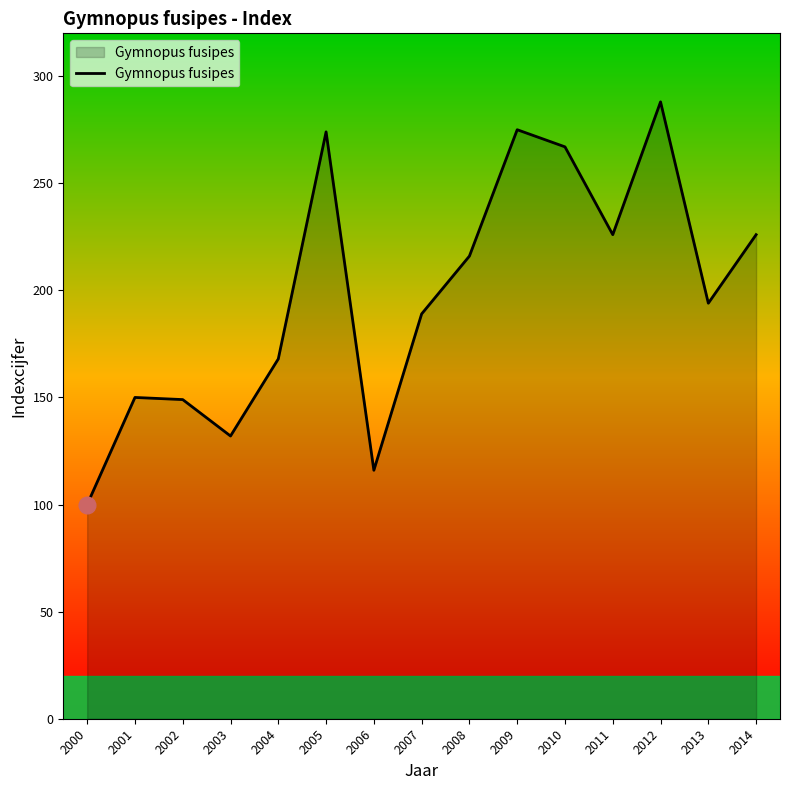

How many interior local valleys (lower than both neighbors) does the data have?

4